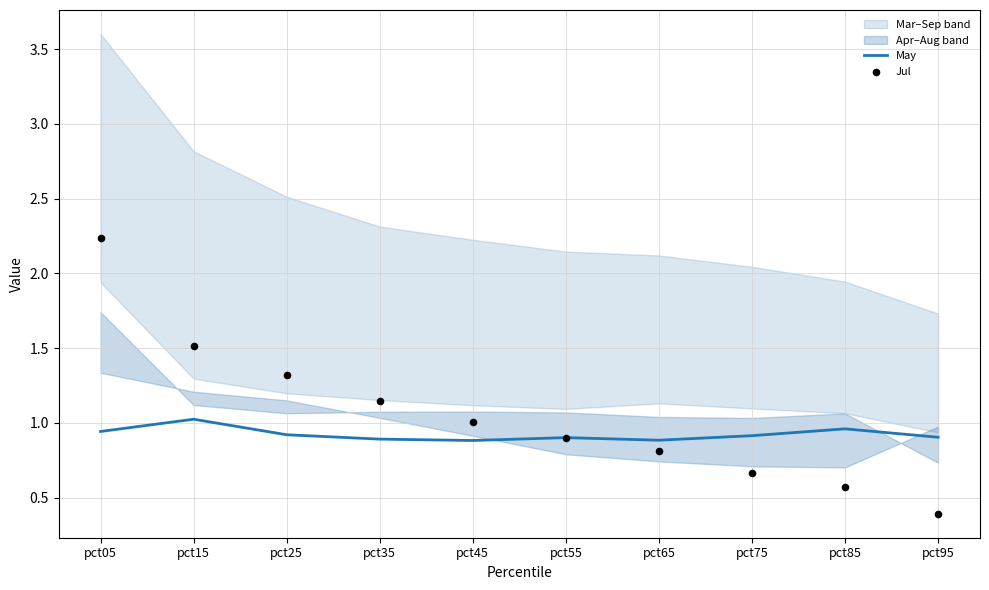

Is the value of May at pct95 greater than the value of Jul at pct45?

No